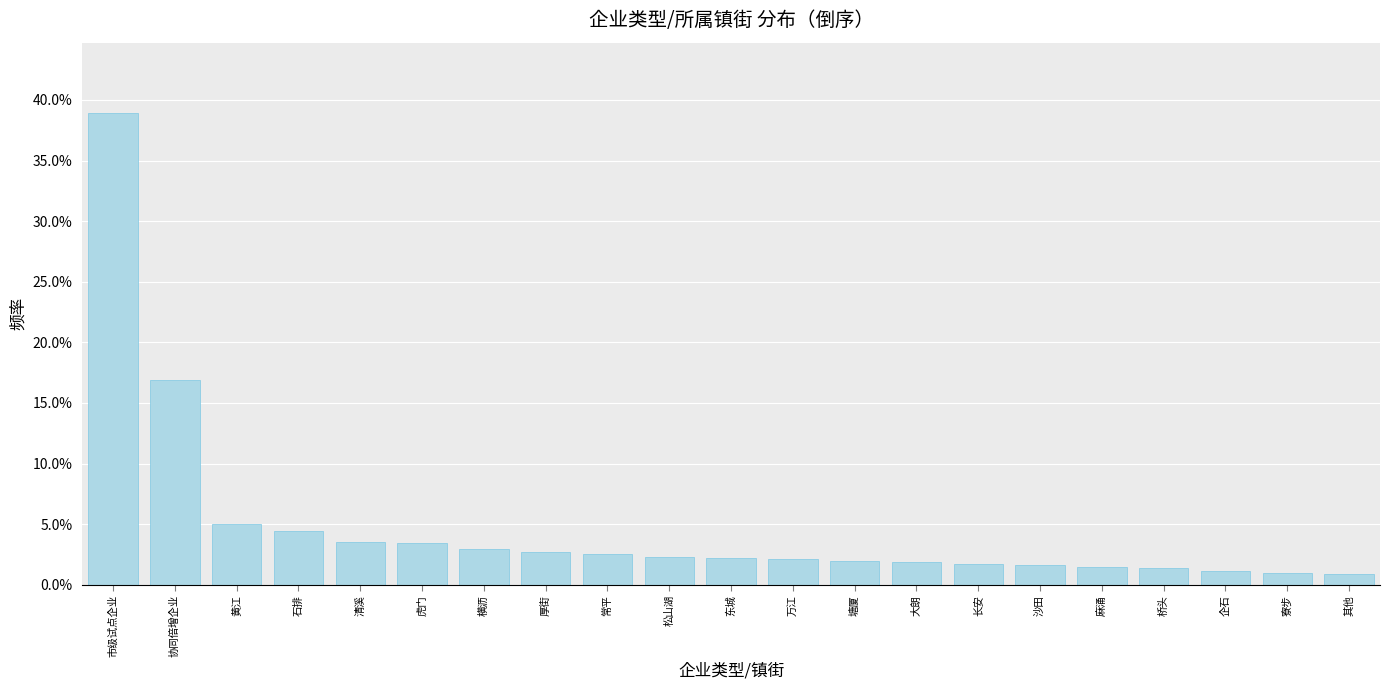

Reading right to left, transcribe all the data shown in this chart.

其他=0.0	寮步=0.0	企石=0.0	桥头=0.0	麻涌=0.0	沙田=0.0	长安=0.0	大朗=0.0	塘厦=0.0	万江=0.0	东城=0.0	松山湖=0.0	常平=0.0	厚街=0.0	横沥=0.0	虎门=0.0	清溪=0.0	石排=0.0	黄江=0.1	协同倍增企业=0.2	市级试点企业=0.4